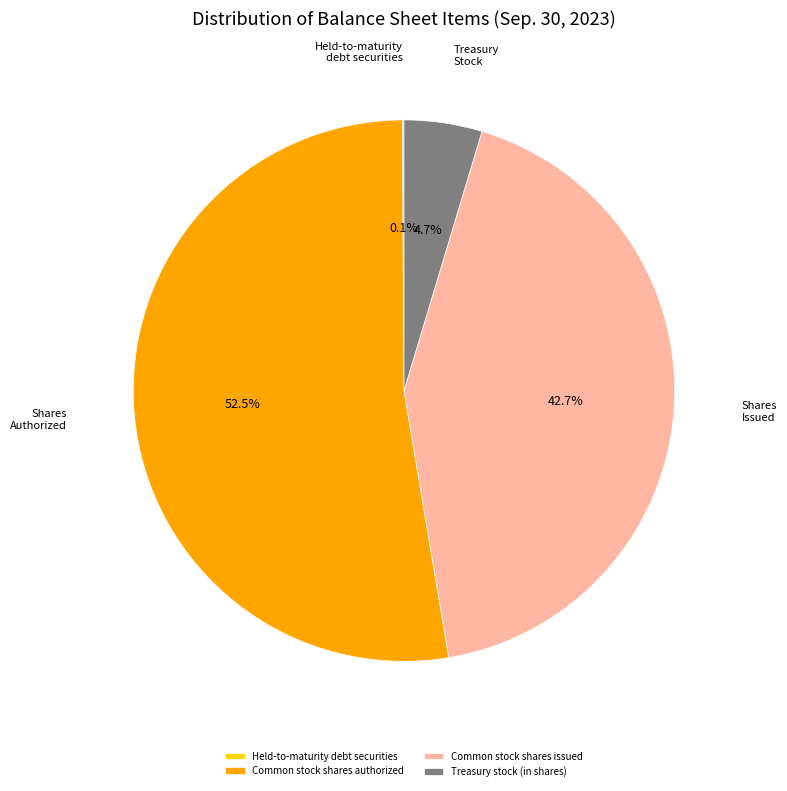

Which slice is the largest?

Common stock shares authorized